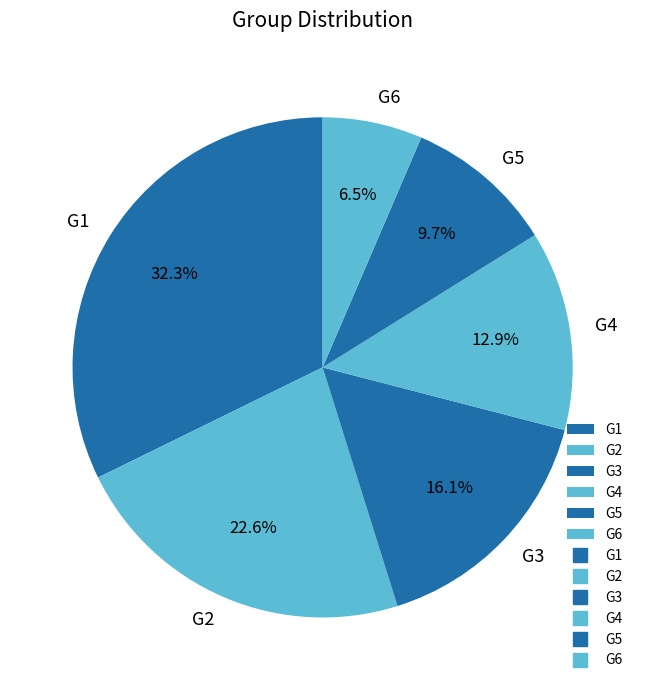

Which has a higher value, G6 or G4?

G4